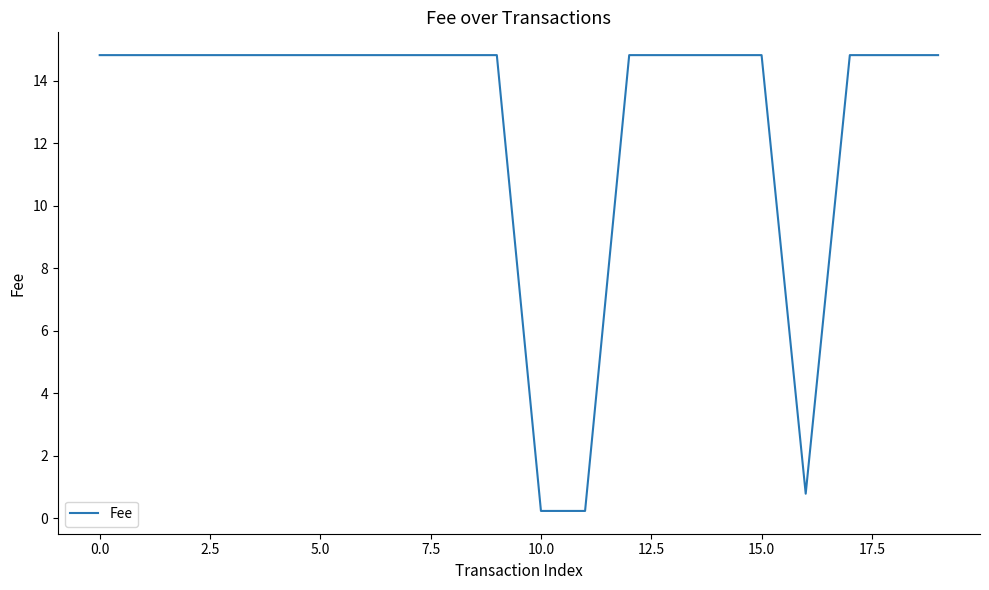

What is the difference between the maximum and minimum values?

14.6